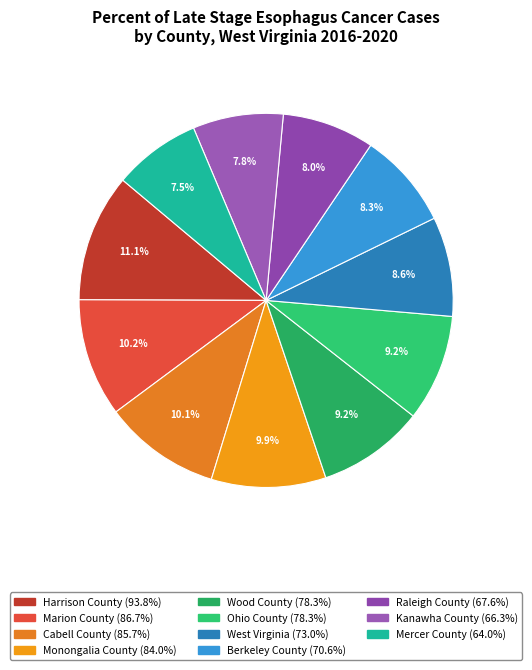

Which slice is the smallest?

Mercer County